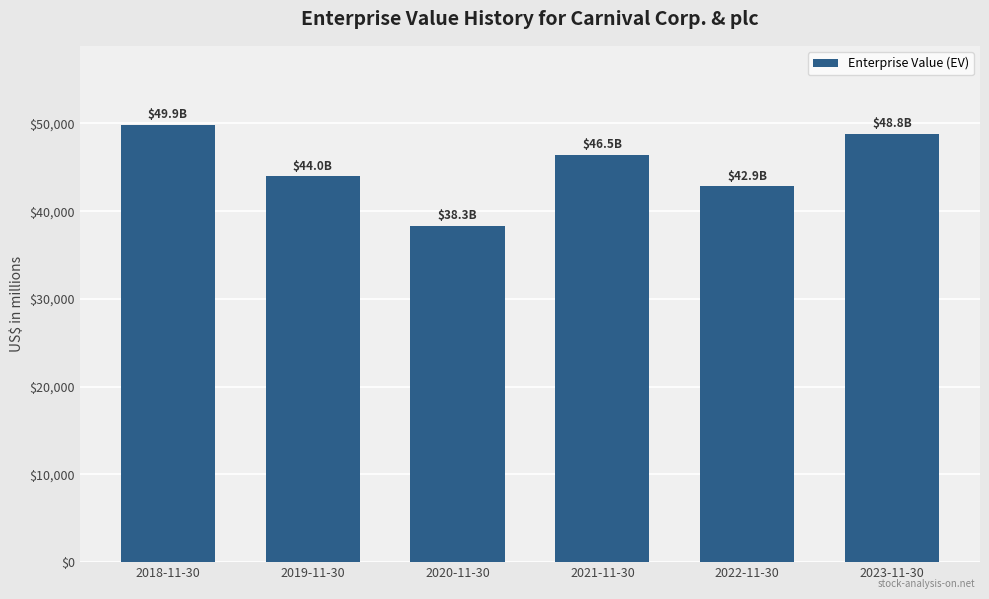

Reading left to right, extract all data points from this chart.

49870	44007	38340	46458	42851	48824